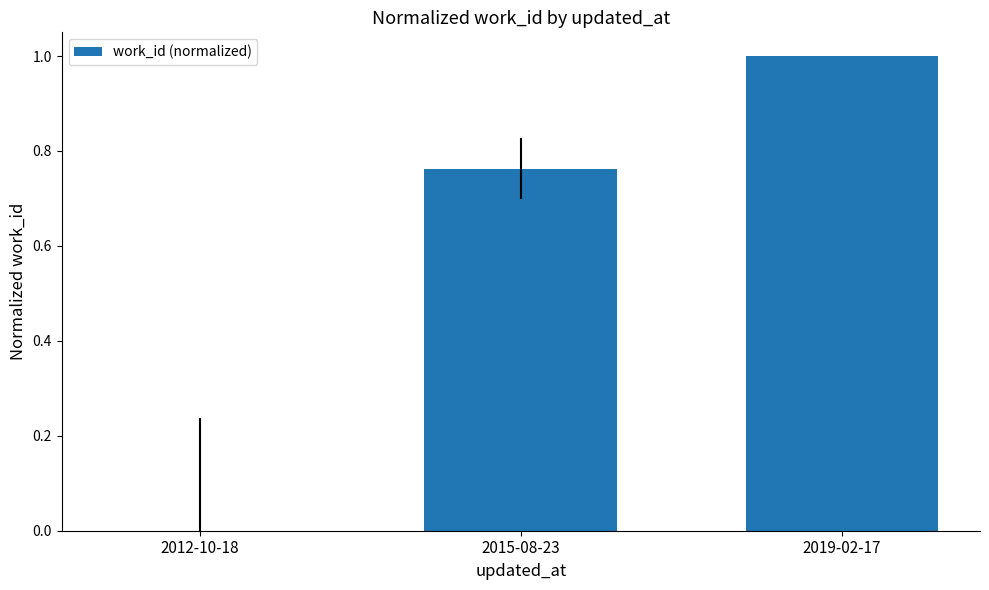

What is the change in value from 2015-08-23 to 2019-02-17?

+0.2